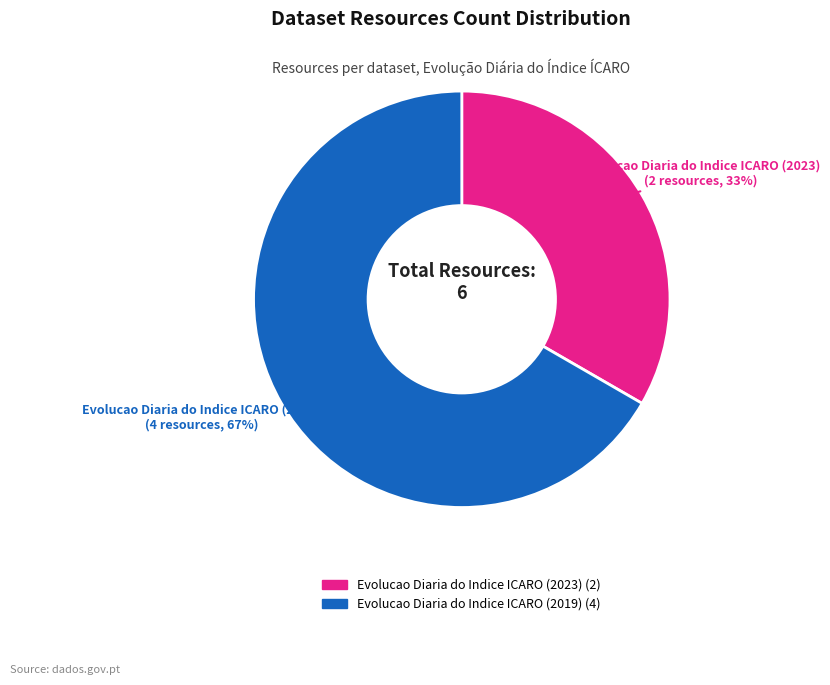

Is there any slice that represents more than half of the pie?

Yes